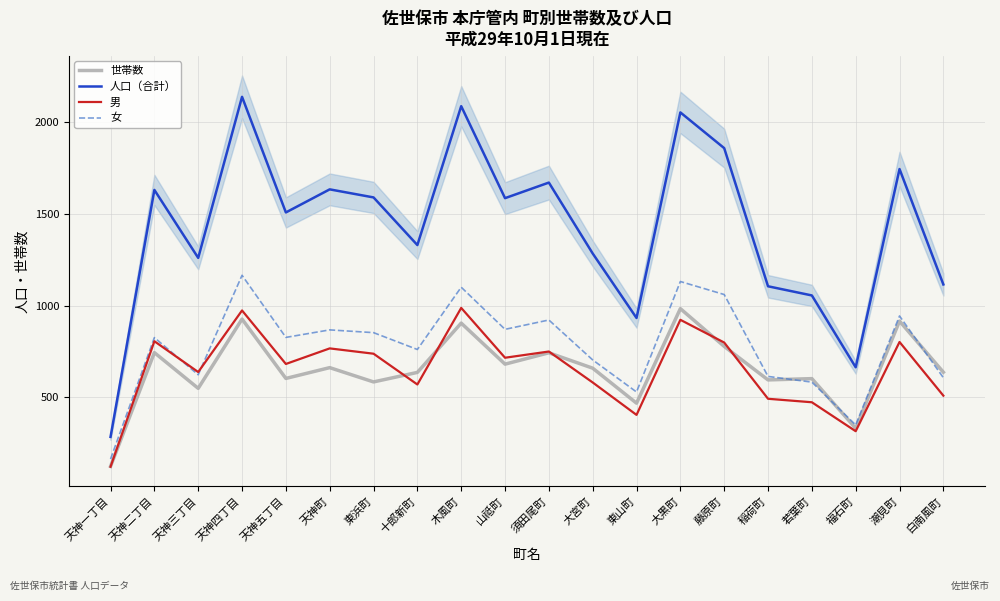

Reading left to right, list all the values displayed in this chart.

世帯数: 123	744	549	927	603	662	584	636	905	681	743	659	468	984	778	595	602	331	916	637
人口（合計）: 284	1632	1261	2140	1509	1635	1591	1331	2089	1587	1672	1285	933	2055	1860	1106	1056	664	1746	1116
男: 121	806	638	974	682	767	738	570	988	716	750	581	404	923	799	492	473	315	802	509
女: 163	826	623	1166	827	868	853	761	1101	871	922	704	529	1132	1061	614	583	349	944	607